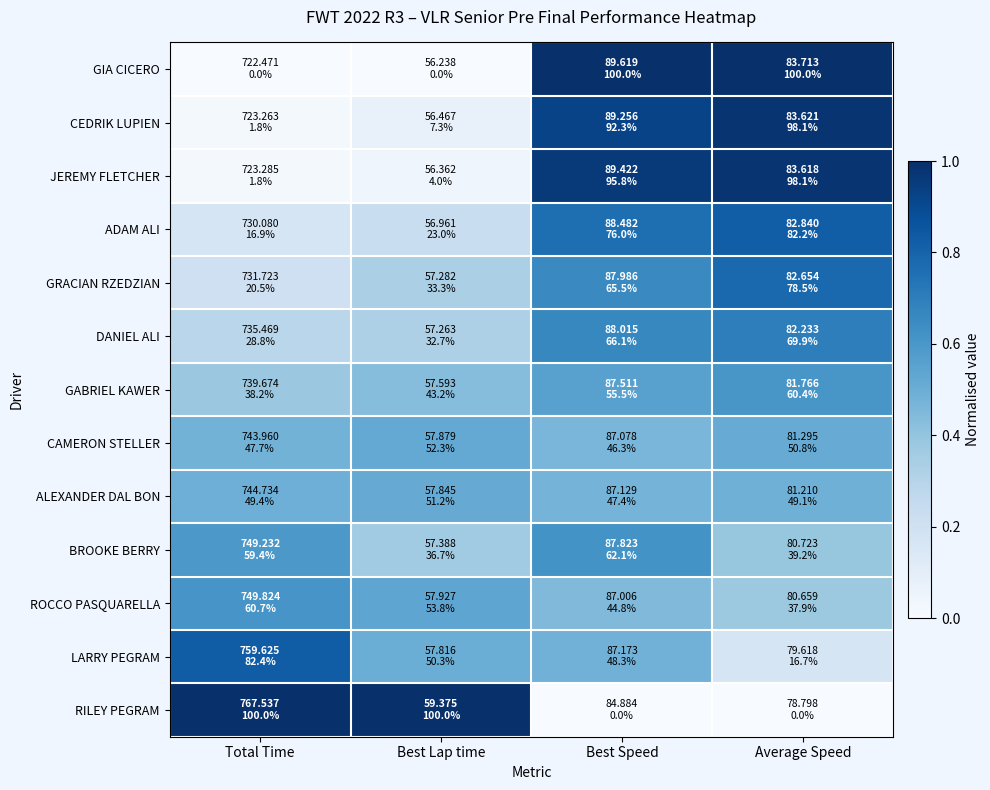

Reading right to left, what are all the values shown in this chart?

GIA CICERO: Average Speed=1.0	Best Speed=1.0	Best Lap time=0.0	Total Time=0.0
CEDRIK LUPIEN: Average Speed=1.0	Best Speed=0.9	Best Lap time=0.1	Total Time=0.0
JEREMY FLETCHER: Average Speed=1.0	Best Speed=1.0	Best Lap time=0.0	Total Time=0.0
ADAM ALI: Average Speed=0.8	Best Speed=0.8	Best Lap time=0.2	Total Time=0.2
GRACIAN RZEDZIAN: Average Speed=0.8	Best Speed=0.7	Best Lap time=0.3	Total Time=0.2
DANIEL ALI: Average Speed=0.7	Best Speed=0.7	Best Lap time=0.3	Total Time=0.3
GABRIEL KAWER: Average Speed=0.6	Best Speed=0.6	Best Lap time=0.4	Total Time=0.4
CAMERON STELLER: Average Speed=0.5	Best Speed=0.5	Best Lap time=0.5	Total Time=0.5
ALEXANDER DAL BON: Average Speed=0.5	Best Speed=0.5	Best Lap time=0.5	Total Time=0.5
BROOKE BERRY: Average Speed=0.4	Best Speed=0.6	Best Lap time=0.4	Total Time=0.6
ROCCO PASQUARELLA: Average Speed=0.4	Best Speed=0.4	Best Lap time=0.5	Total Time=0.6
LARRY PEGRAM: Average Speed=0.2	Best Speed=0.5	Best Lap time=0.5	Total Time=0.8
RILEY PEGRAM: Average Speed=0.0	Best Speed=0.0	Best Lap time=1.0	Total Time=1.0